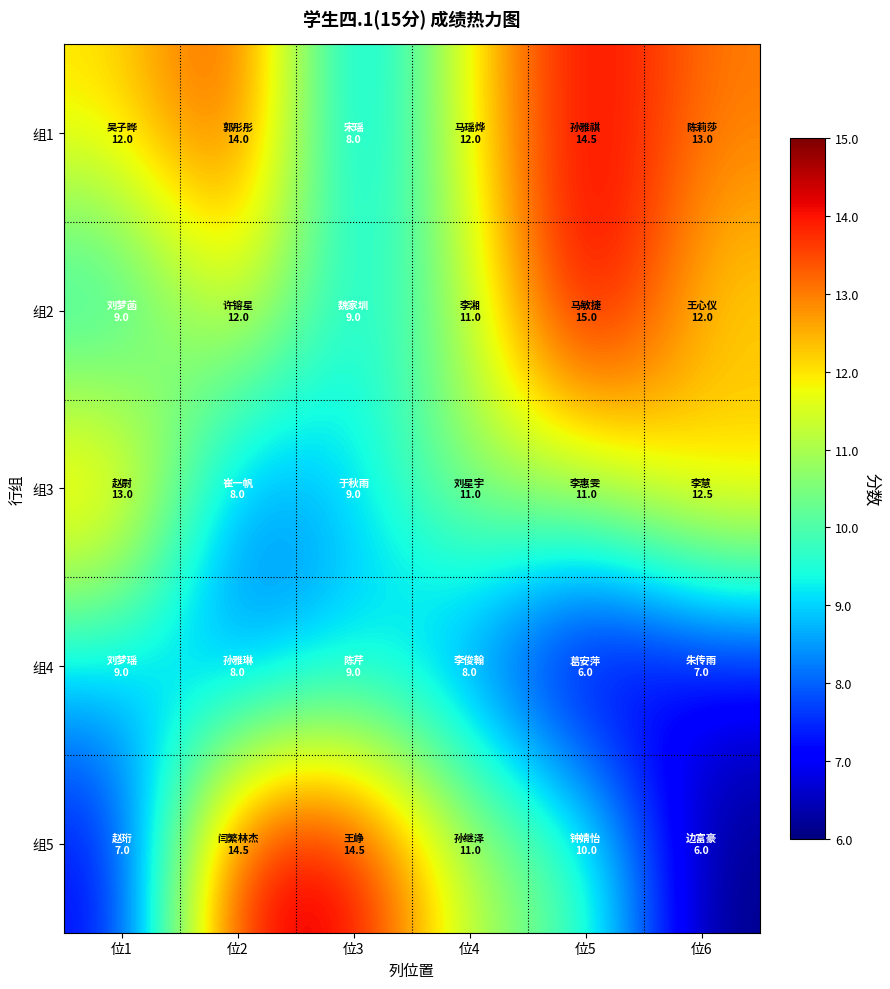

Reading left to right, list all the values displayed in this chart.

组1: 位1=12.0	位2=14.0	位3=8.0	位4=12.0	位5=14.5	位6=13.0
组2: 位1=9.0	位2=12.0	位3=9.0	位4=11.0	位5=15.0	位6=12.0
组3: 位1=13.0	位2=8.0	位3=9.0	位4=11.0	位5=11.0	位6=12.5
组4: 位1=9.0	位2=8.0	位3=9.0	位4=8.0	位5=6.0	位6=7.0
组5: 位1=7.0	位2=14.5	位3=14.5	位4=11.0	位5=10.0	位6=6.0